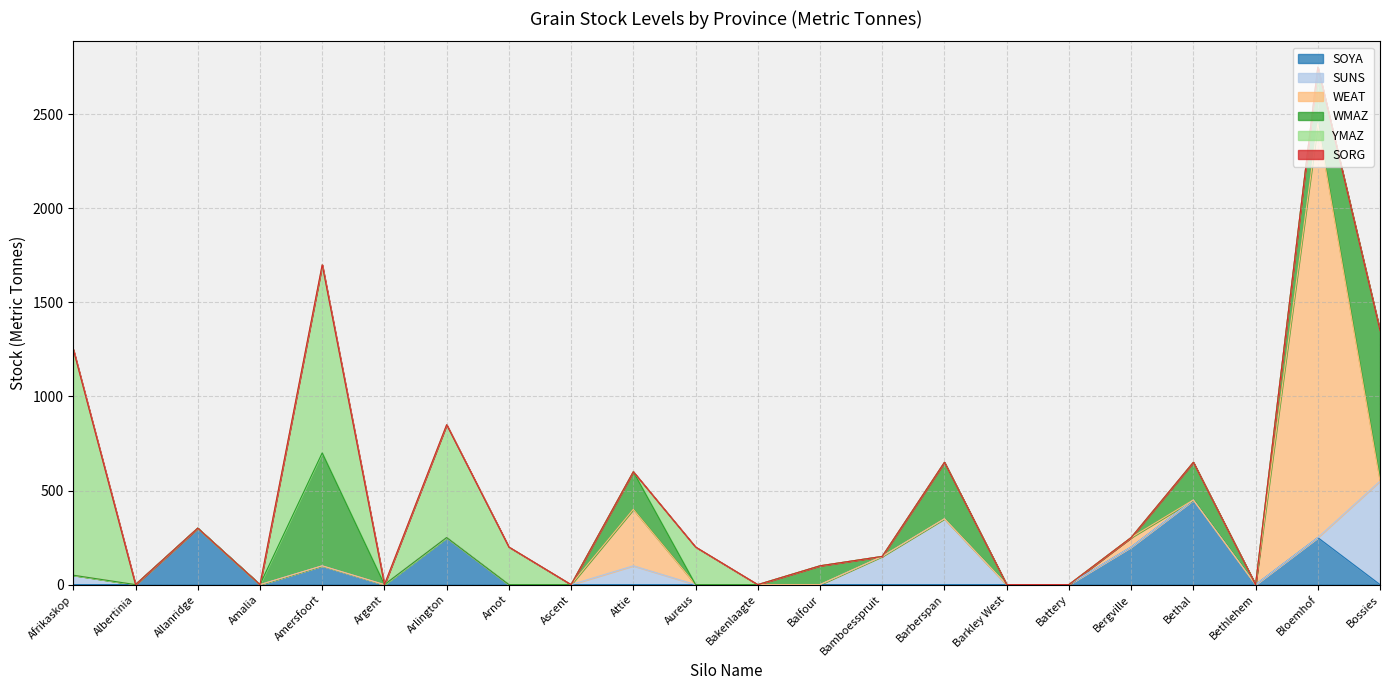

What is the sum of the SOYA values at Amersfoort and Argent?

100